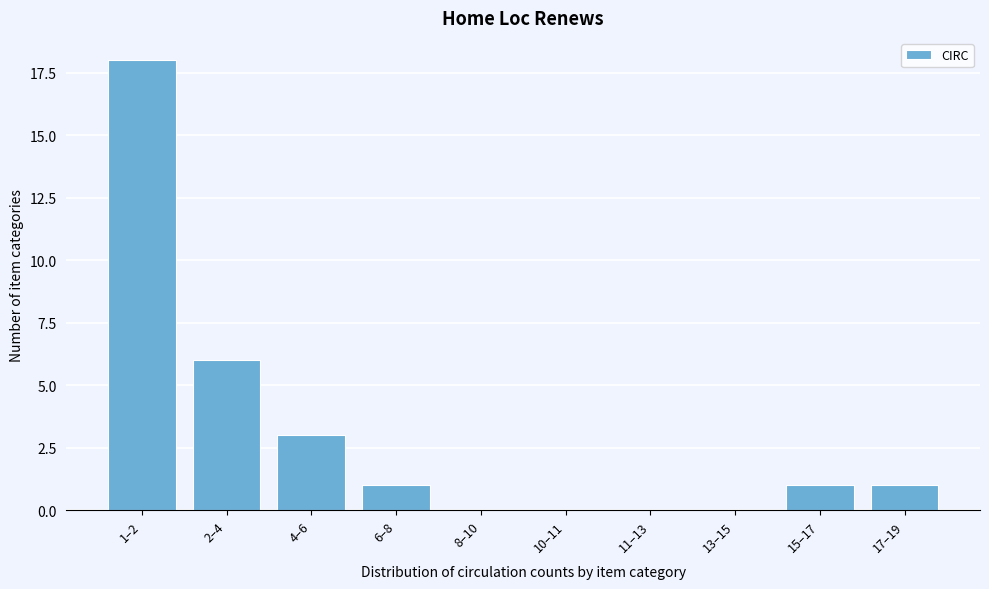

Reading left to right, what are all the values shown in this chart?

1–2=18	2–4=6	4–6=3	6–8=1	8–10=0	10–11=0	11–13=0	13–15=0	15–17=1	17–19=1